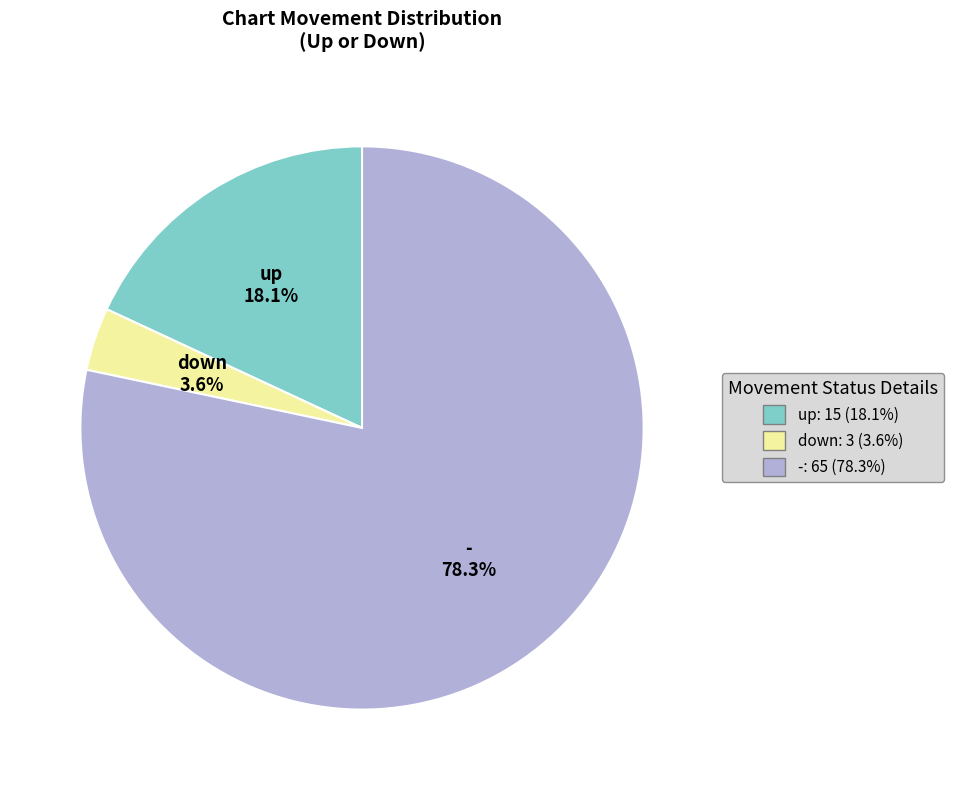

True or false: down accounts for 4% of the total.

True